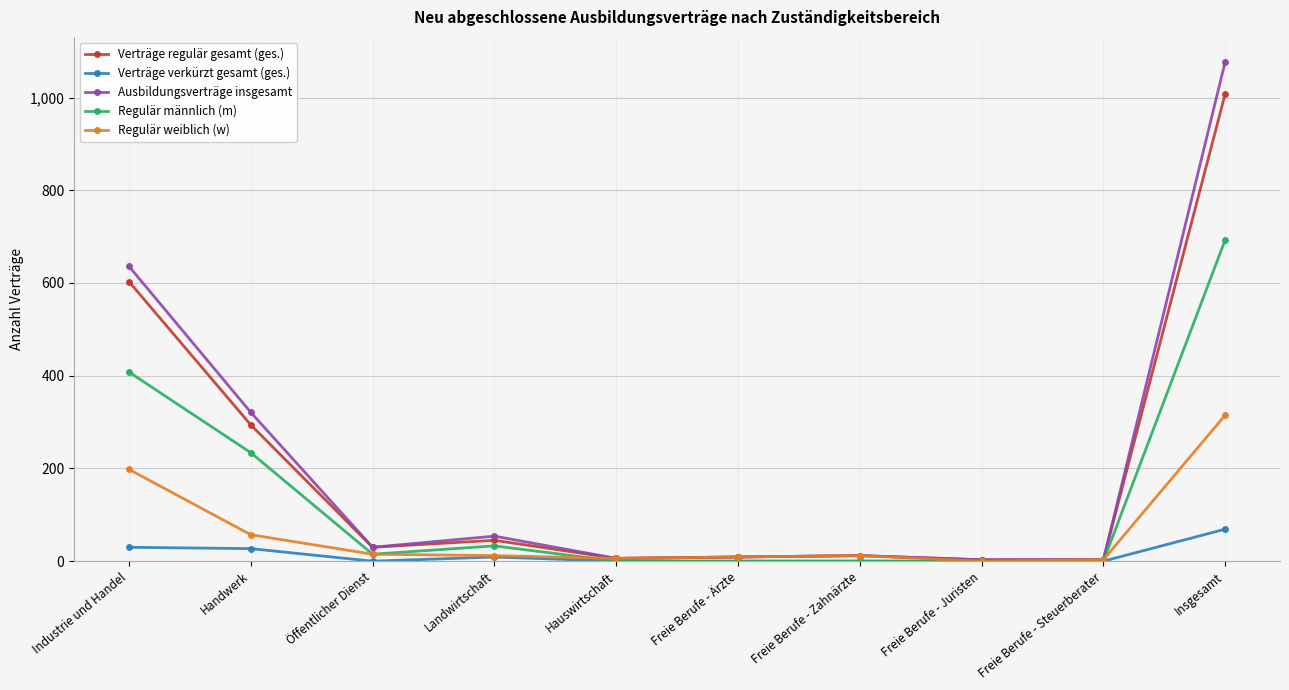

What is the label of the 10th point from the left?

Insgesamt